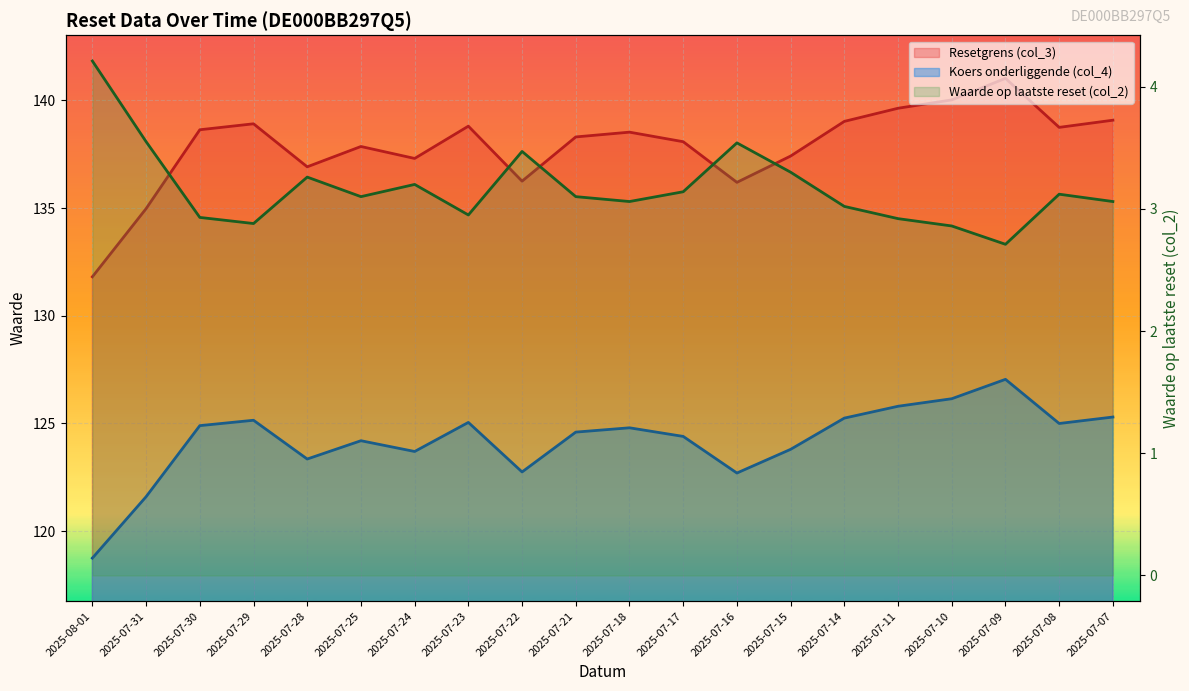

What are all the series names shown in the legend?

Resetgrens (col_3), Koers onderliggende (col_4), Waarde op laatste reset (col_2)